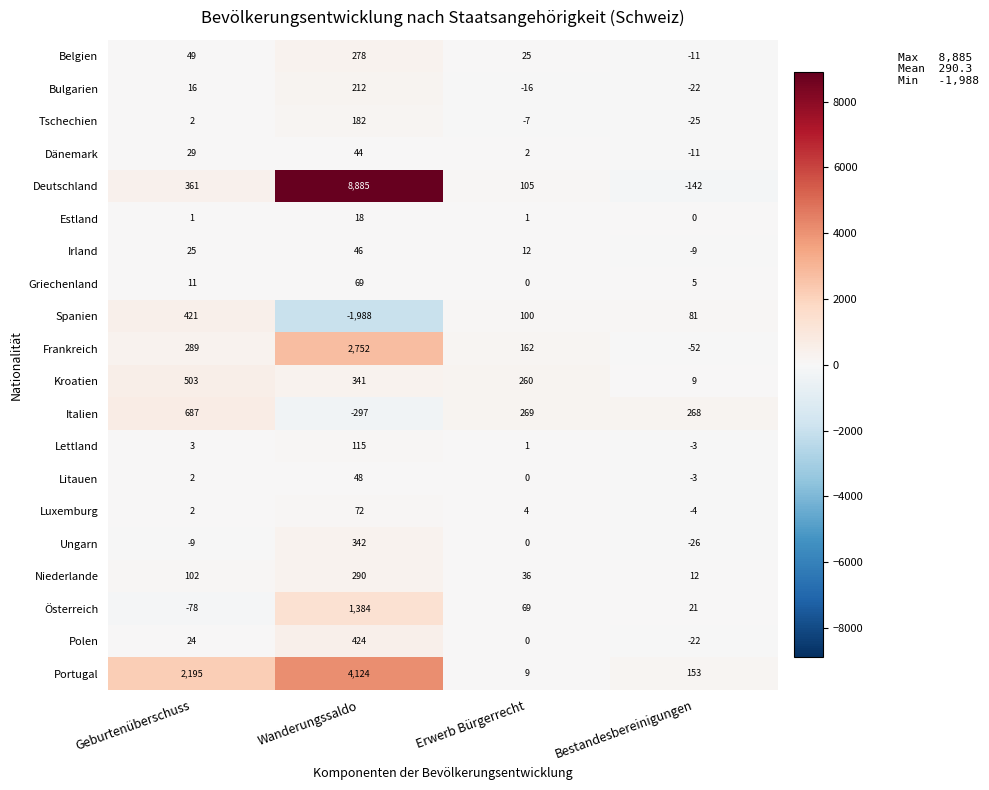

What is the maximum value shown in the chart?

8885